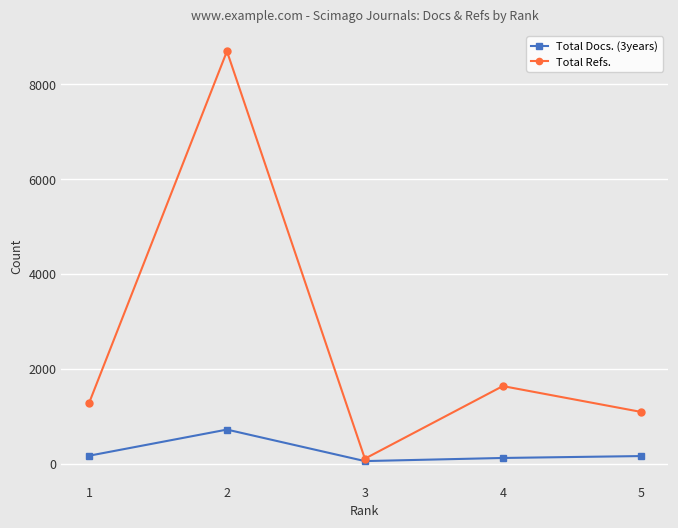

The value of Total Refs. at 5 is 1090. True or false?

True